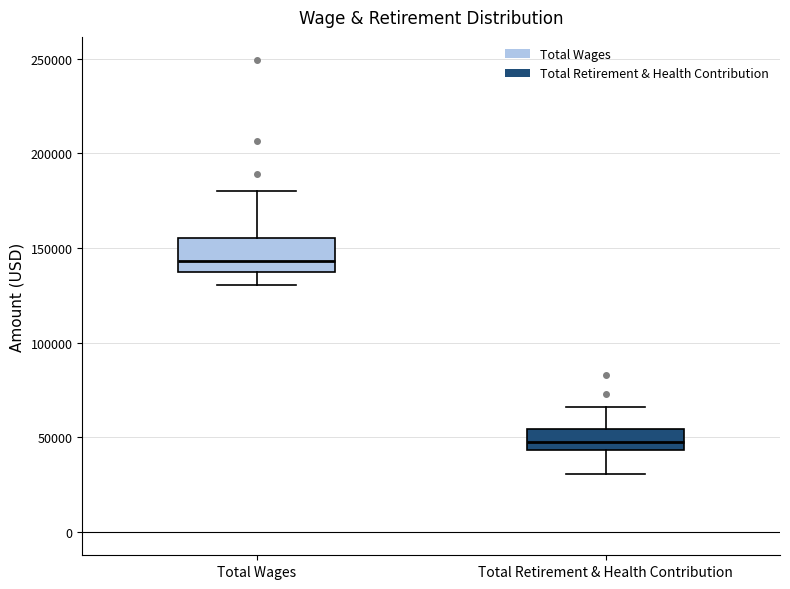

Reading left to right, transcribe this box plot: for each box, give where its median line is, the range the box spans, and where its two whiskers end, as read against the y-axis. The values are not printed on the chart, so give them approximately, as read against the axis.

Total Wages: median 145000, box 135000 to 155000, whiskers 130000 to 180000
Total Retirement & Health Contribution: median 50000, box 45000 to 55000, whiskers 30000 to 65000